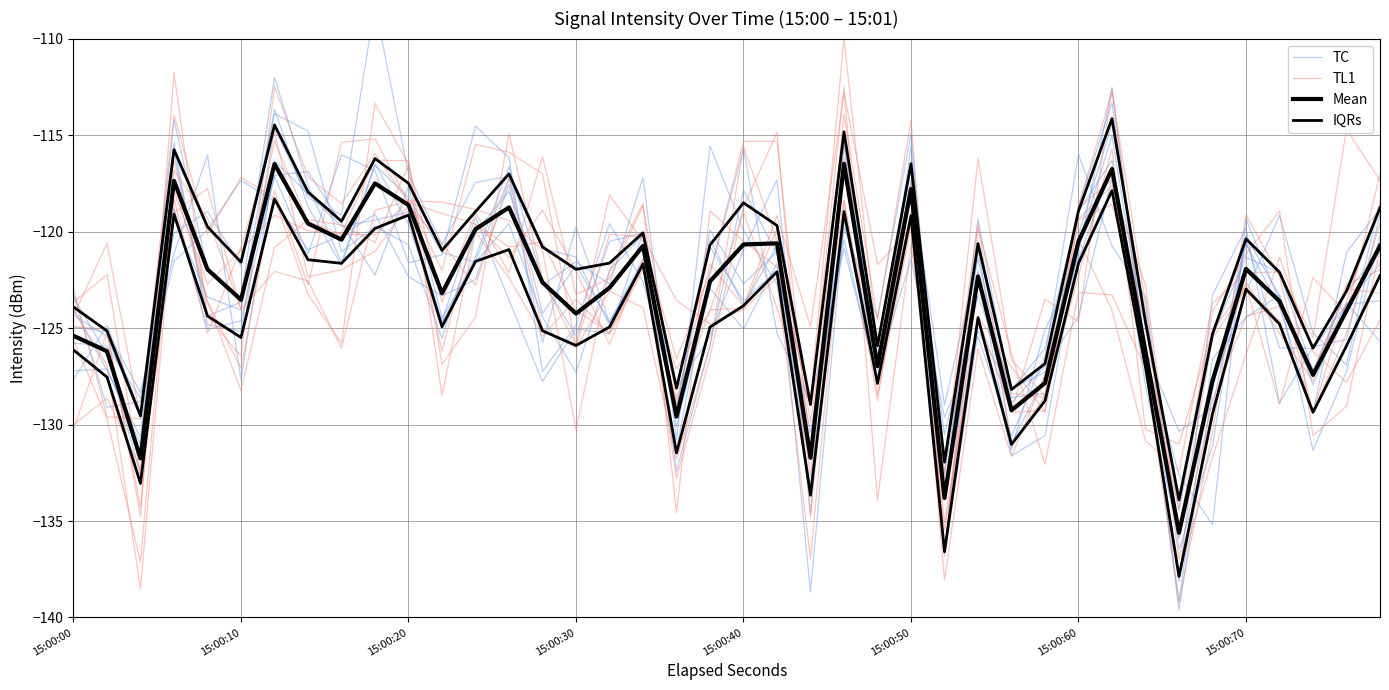

True or false: Mean and IQRs intersect in this chart.

False